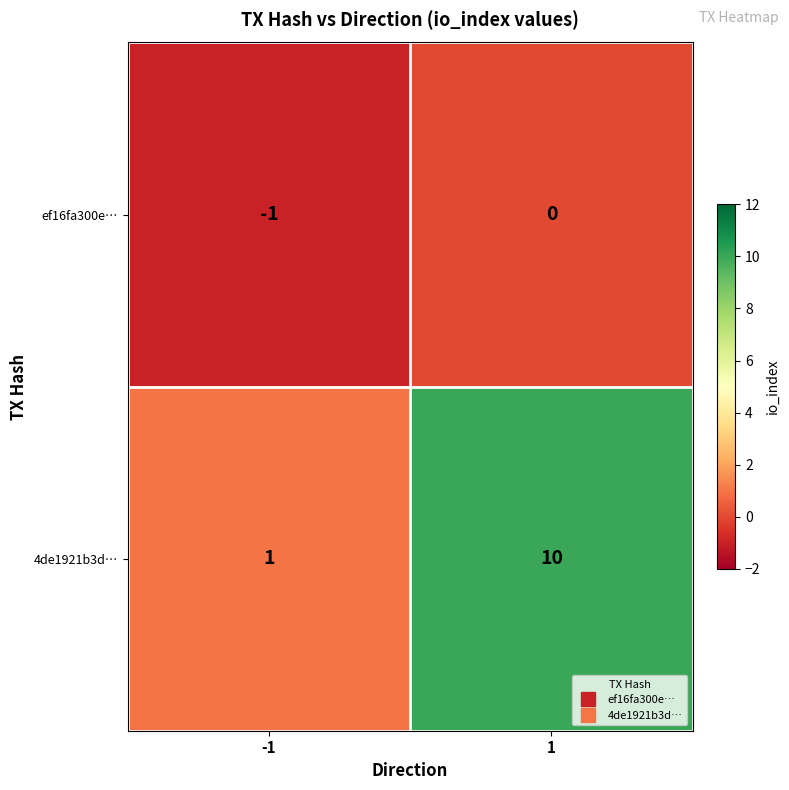

List the labels in order of 4de1921b3d… value, largest first.

1, -1